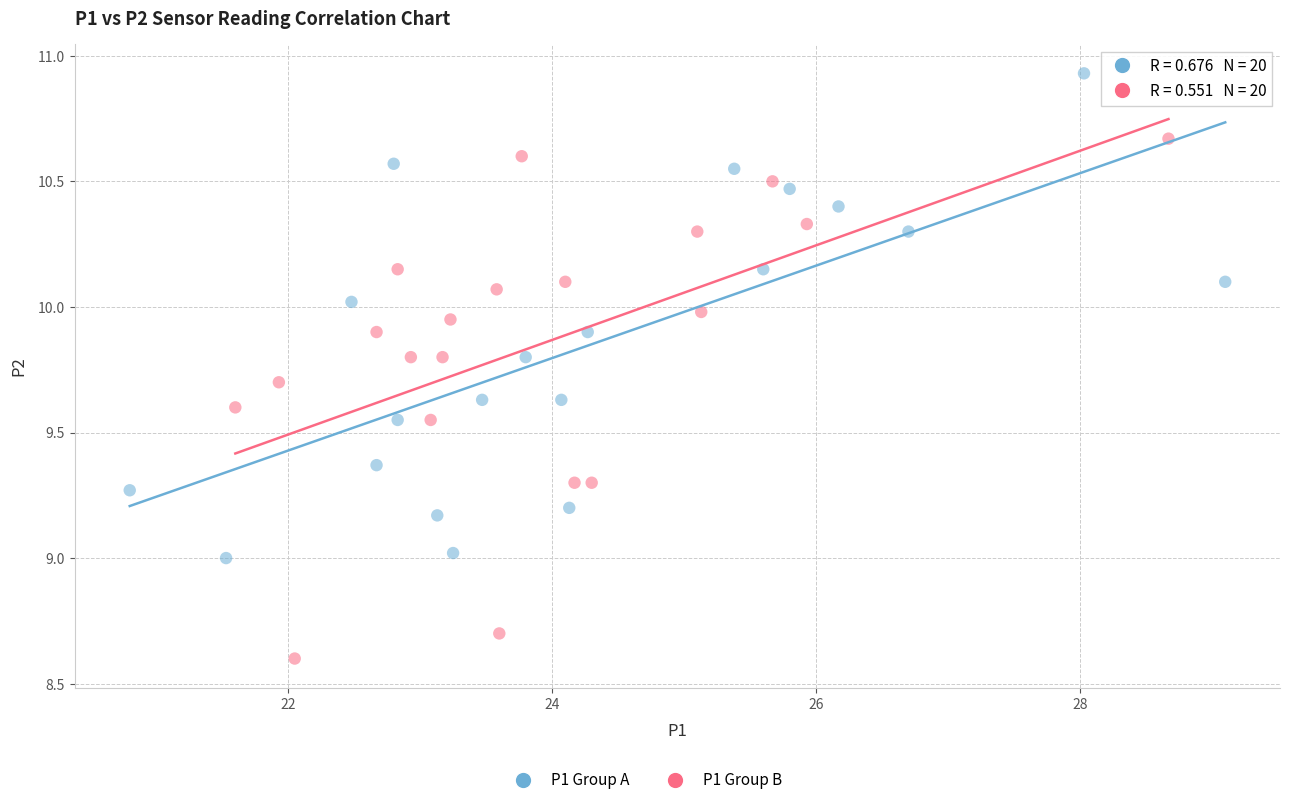

Which series reaches the maximum Y coordinate?

P1 Group A